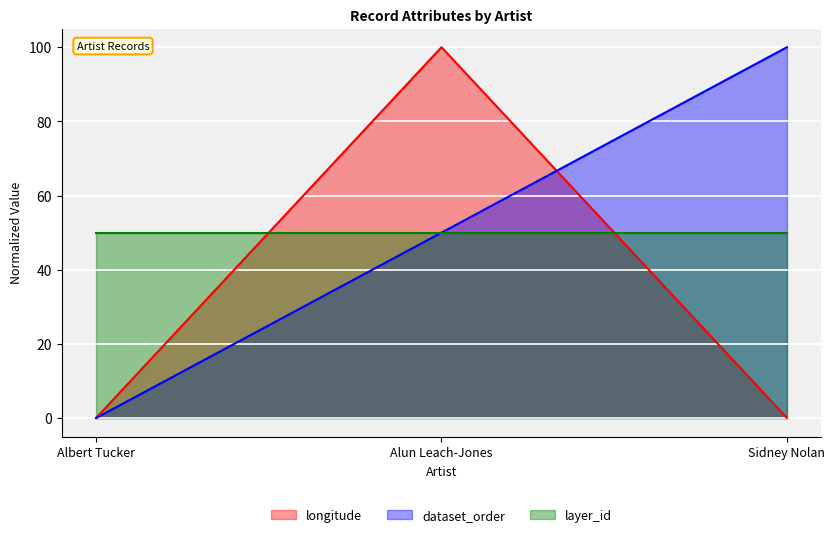

How many data points in dataset_order are above 50?

1